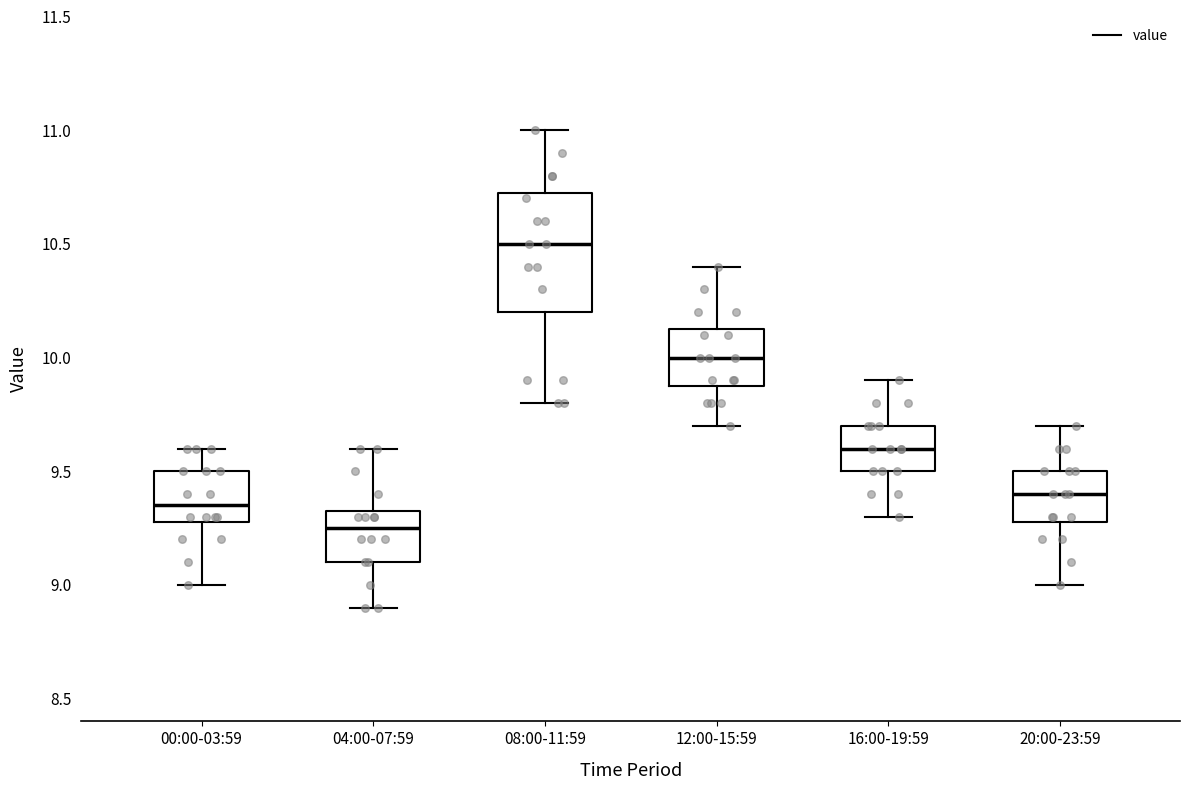

Reading left to right, transcribe this box plot: for each box, give where its median line is, the range the box spans, and where its two whiskers end, as read against the y-axis. The values are not printed on the chart, so give them approximately, as read against the axis.

00:00-03:59: median 9.35, box 9.30 to 9.50, whiskers 9.00 to 9.60
04:00-07:59: median 9.25, box 9.10 to 9.35, whiskers 8.90 to 9.60
08:00-11:59: median 10.50, box 10.20 to 10.75, whiskers 9.80 to 11.00
12:00-15:59: median 10.00, box 9.90 to 10.15, whiskers 9.70 to 10.40
16:00-19:59: median 9.60, box 9.50 to 9.70, whiskers 9.30 to 9.90
20:00-23:59: median 9.40, box 9.30 to 9.50, whiskers 9.00 to 9.70